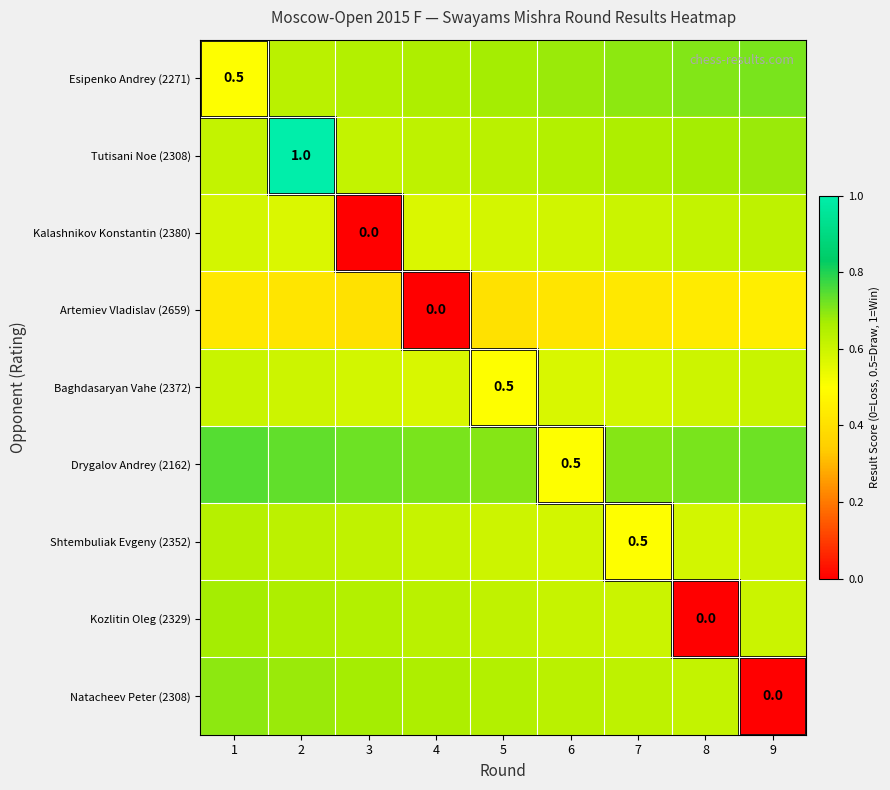

List the series in order of their peak value, lowest first.

Artemiev Vladislav (2659), Baghdasaryan Vahe (2372), Kalashnikov Konstantin (2380), Shtembuliak Evgeny (2352), Kozlitin Oleg (2329), Natacheev Peter (2308), Esipenko Andrey (2271), Drygalov Andrey (2162), Tutisani Noe (2308)